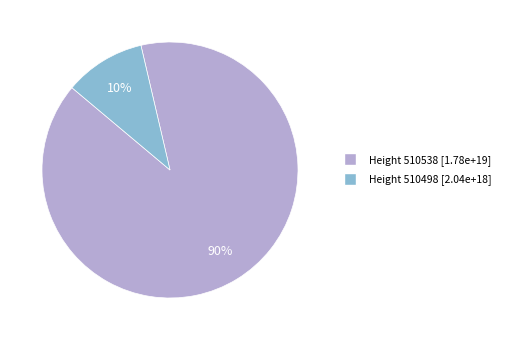

To the nearest percent, what is the difference between the largest and smallest slice percentages?

80%